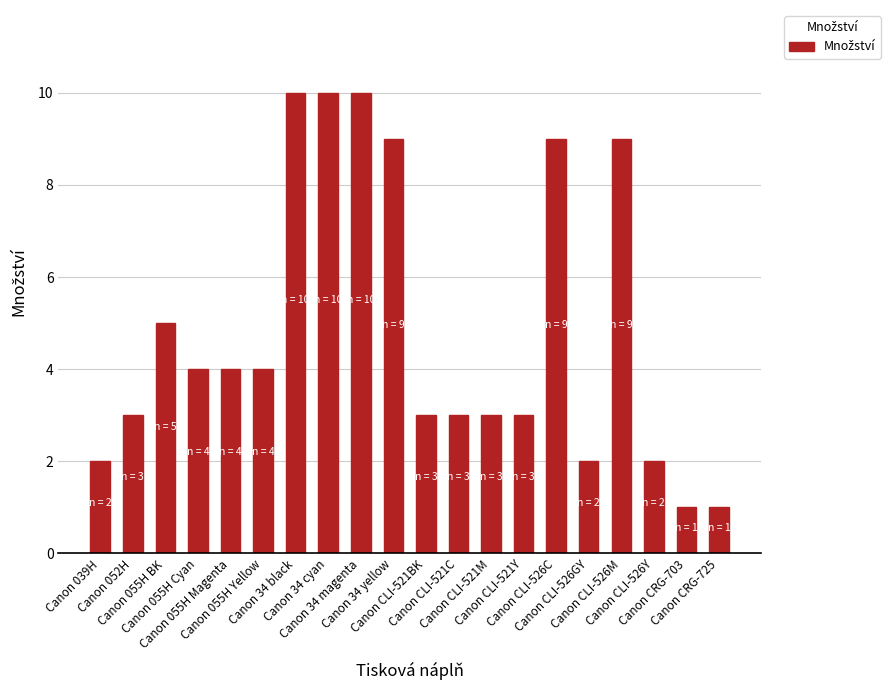

What value does the data have at Canon 055H Cyan?

4